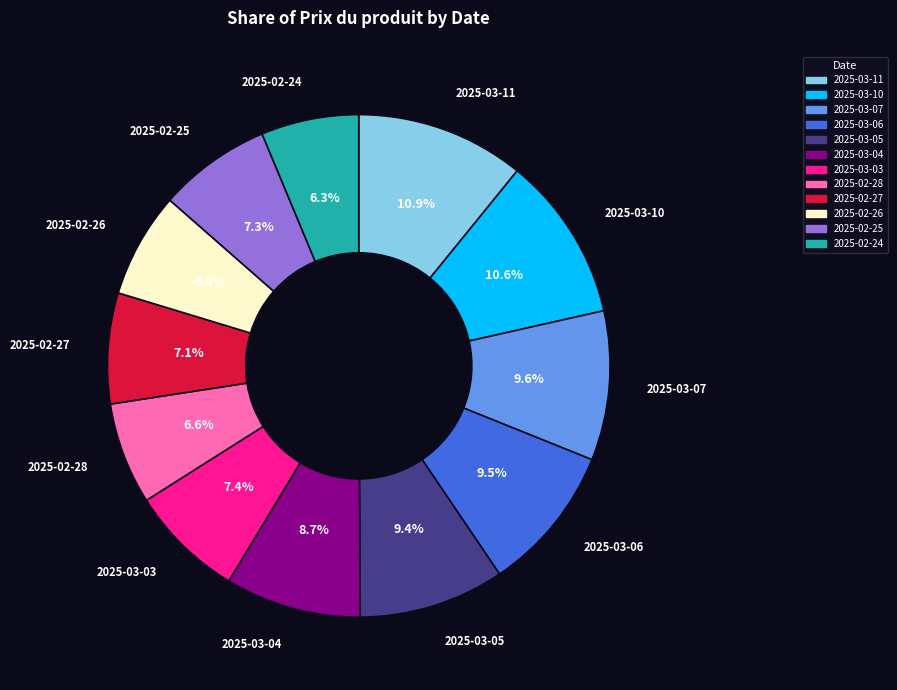

Count the number of slices in the pie.

12